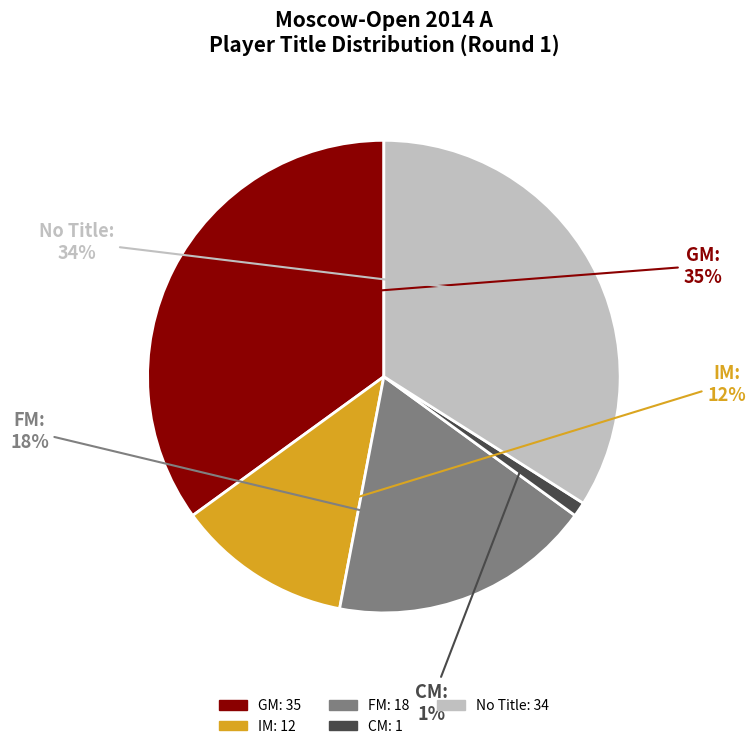

To the nearest percent, what percentage of the pie is FM?

18%